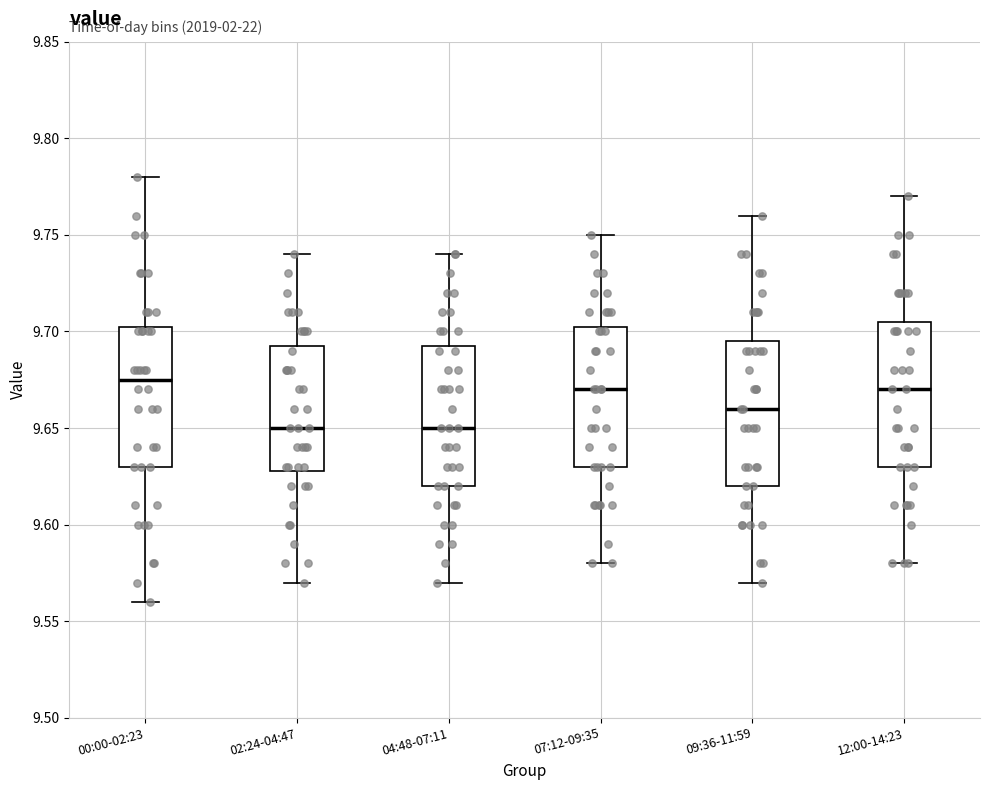

Reading left to right, read every box against the y-axis: the position of its median line, the range the box covers, and the ends of its whiskers. The values are not printed on the chart, so give them approximately, as read against the axis.

00:00-02:23: median 9.675, box 9.630 to 9.705, whiskers 9.560 to 9.780
02:24-04:47: median 9.650, box 9.630 to 9.695, whiskers 9.570 to 9.740
04:48-07:11: median 9.650, box 9.620 to 9.695, whiskers 9.570 to 9.740
07:12-09:35: median 9.670, box 9.630 to 9.705, whiskers 9.580 to 9.750
09:36-11:59: median 9.660, box 9.620 to 9.695, whiskers 9.570 to 9.760
12:00-14:23: median 9.670, box 9.630 to 9.705, whiskers 9.580 to 9.770